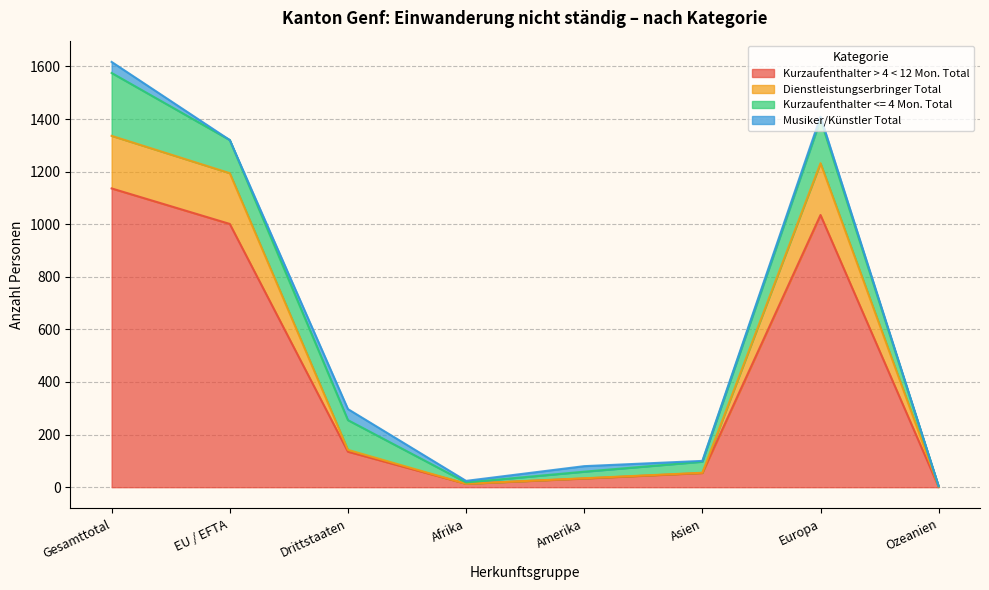

True or false: Kurzaufenthalter > 4 < 12 Mon. Total has a value of 314 at Gesamttotal.

False